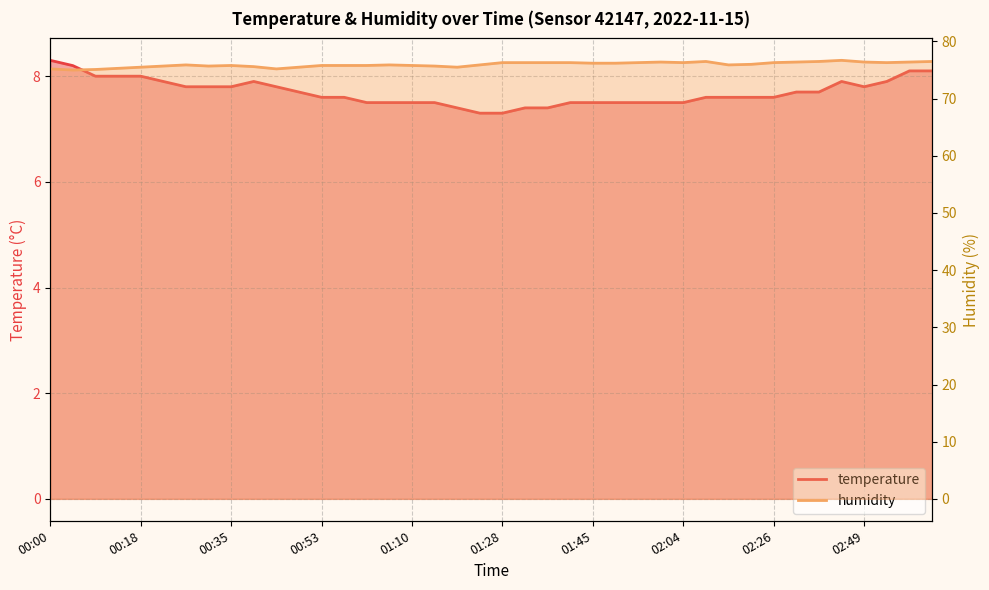

Which series has the largest range (max minus min)?

humidity